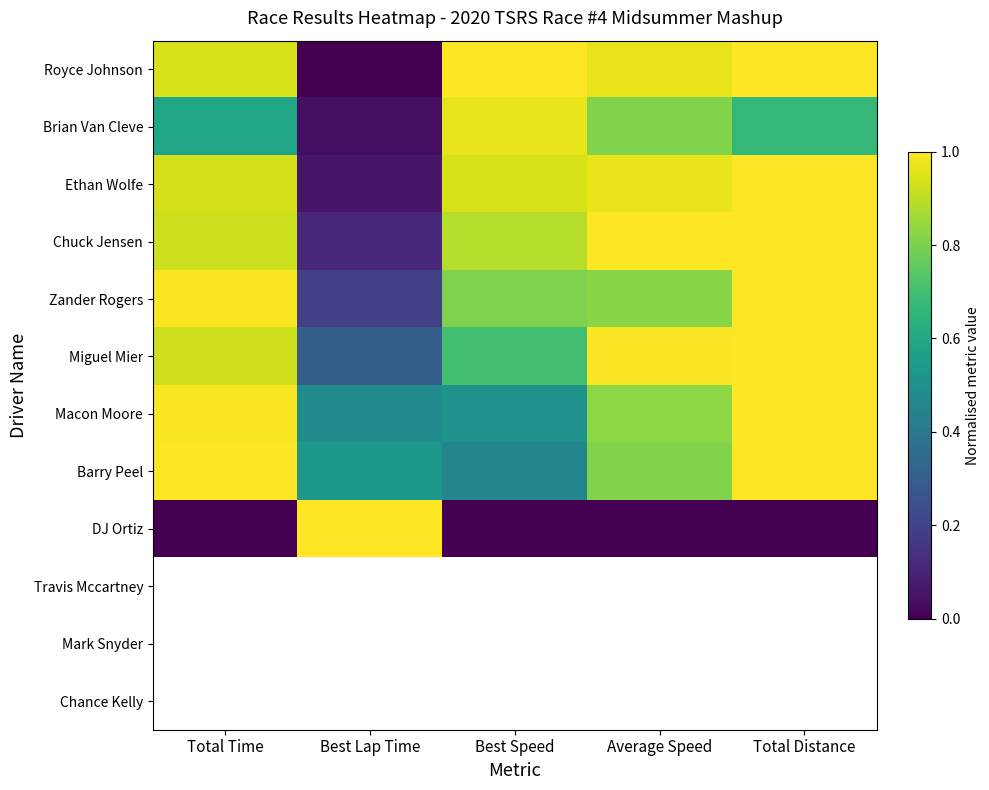

Which category has the lowest value in the Travis Mccartney series?

Total Time